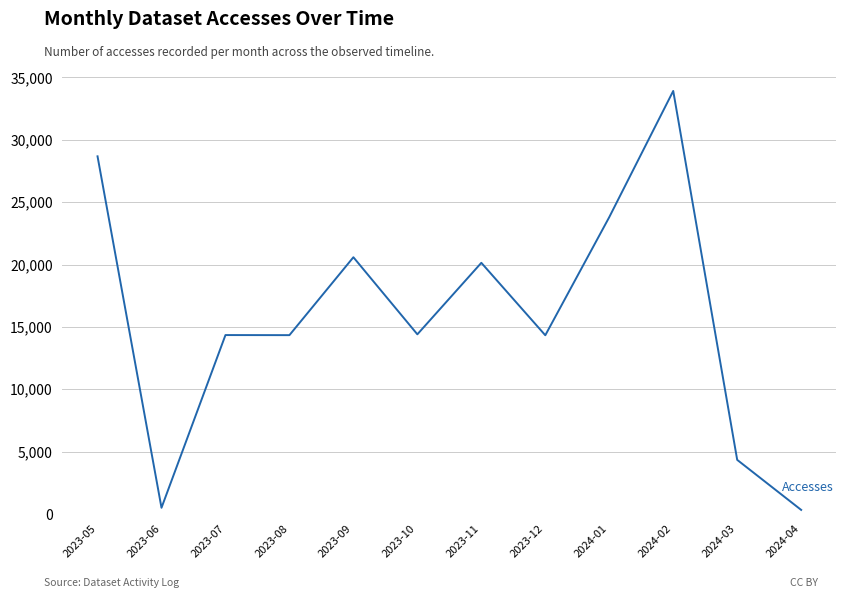

True or false: the data has more than 2 interior local peaks.

True